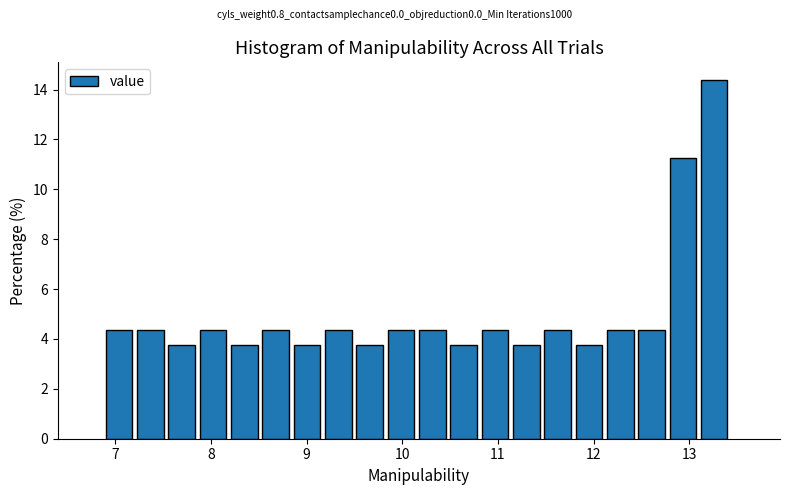

Around what value on the x-axis is the tallest bar? Give the approximate position of its centre, as read against the axis.

13.3